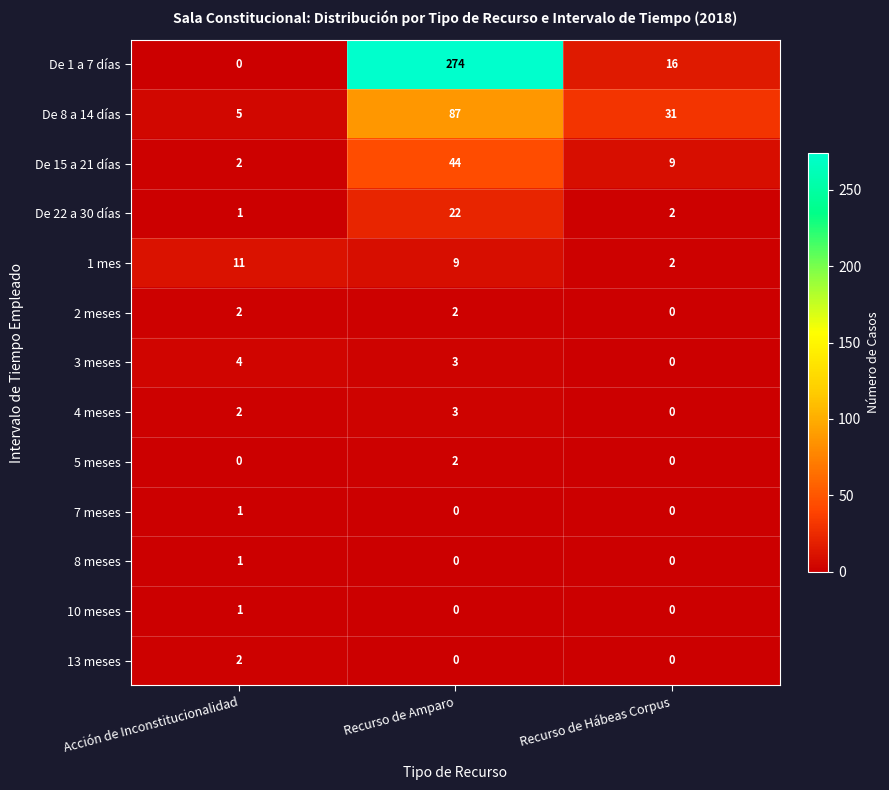

Which series has the largest total across all categories?

De 1 a 7 días